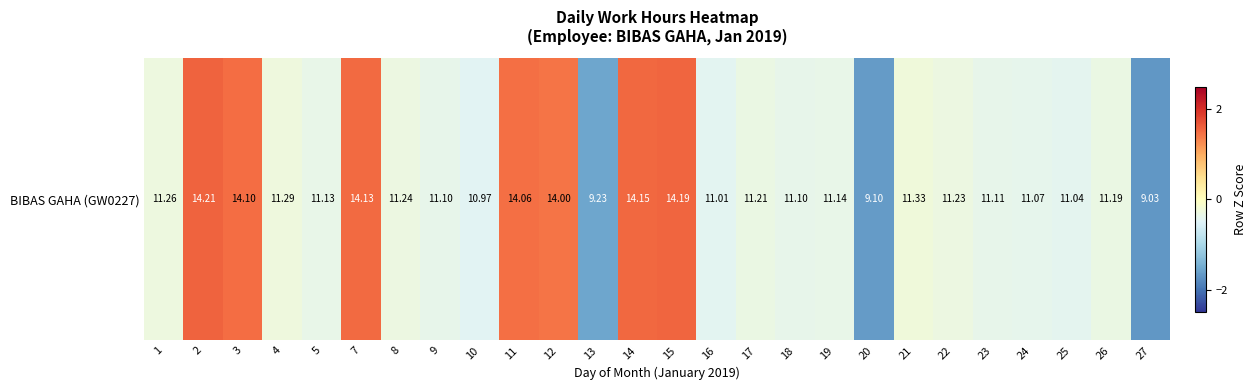

What is the sum of the values at 3 and 21?

1.3